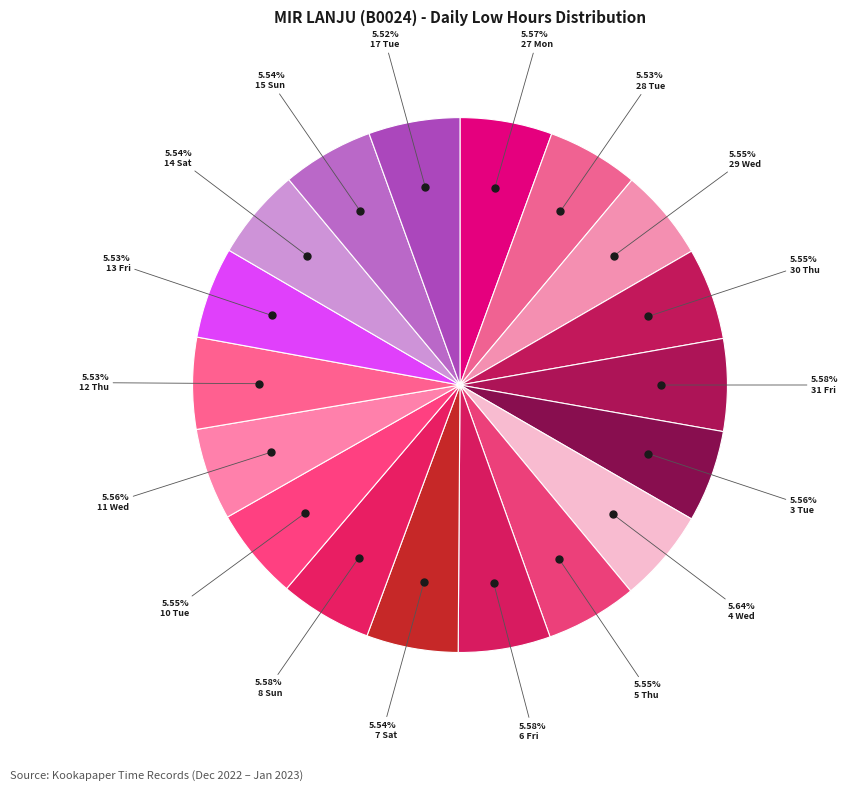

Which category has the biggest portion of the pie?

4 Wed